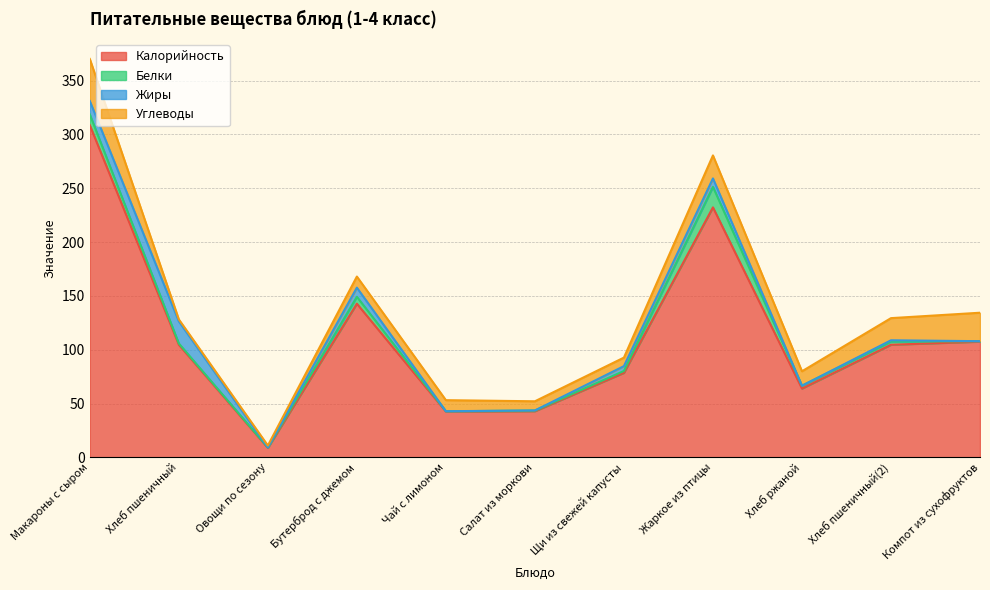

True or false: Калорийность and Углеводы intersect in this chart.

False